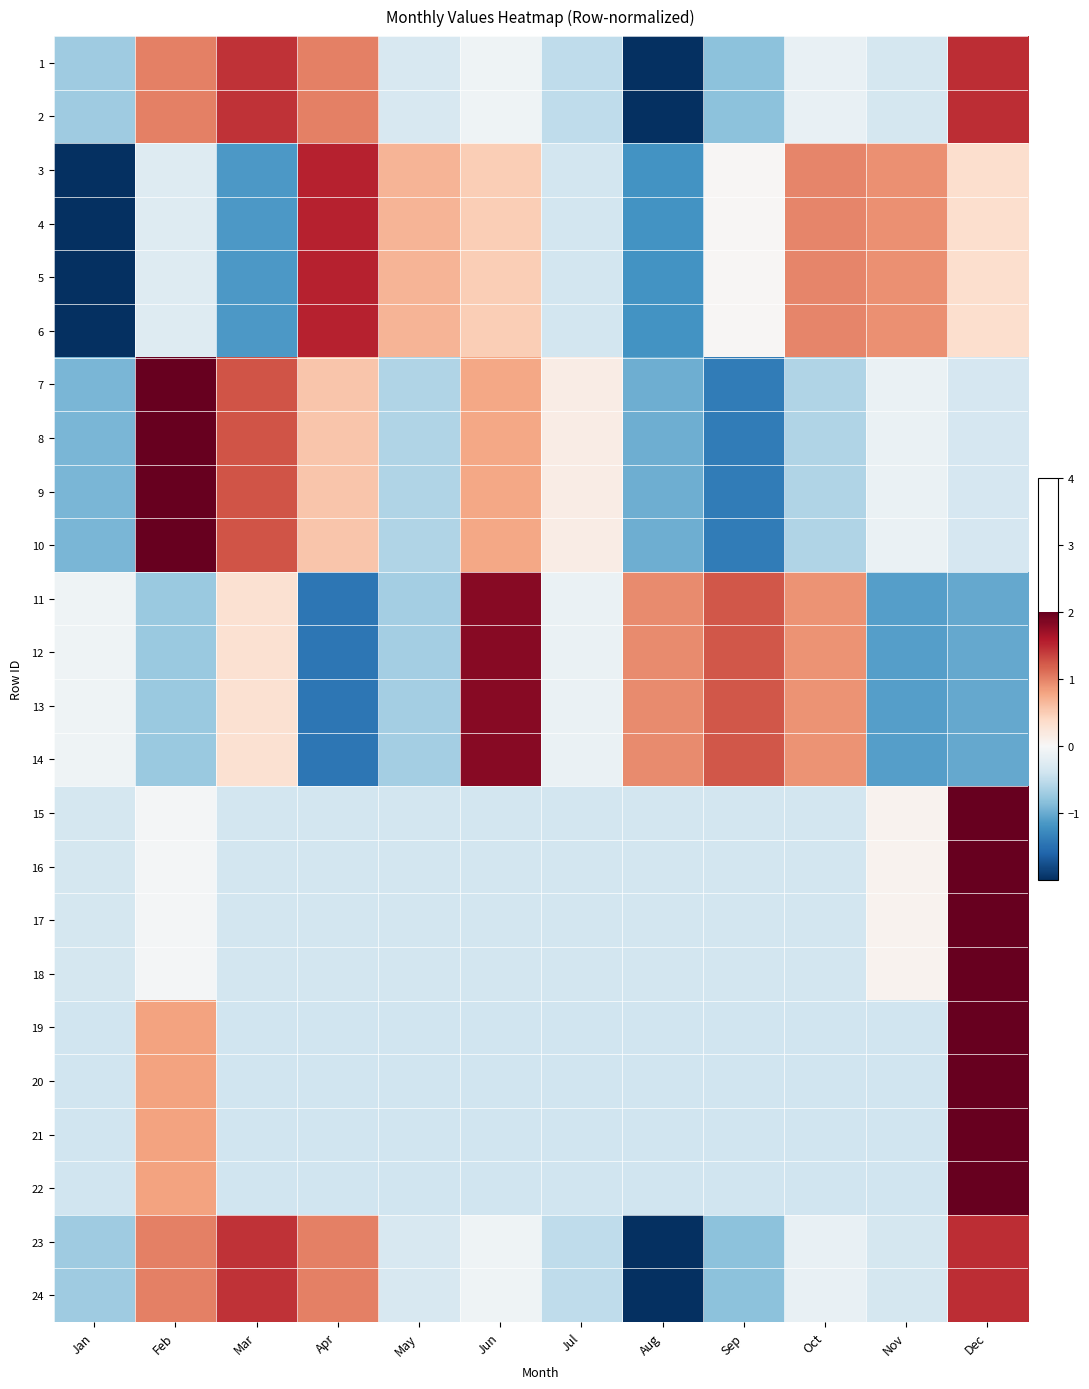

Reading left to right, what are all the values shown in this chart?

1: Jan=-0.7	Feb=1.0	Mar=1.4	Apr=1.0	May=-0.3	Jun=-0.1	Jul=-0.5	Aug=-2.0	Sep=-0.8	Oct=-0.2	Nov=-0.4	Dec=1.5
2: Jan=-0.7	Feb=1.0	Mar=1.4	Apr=1.0	May=-0.3	Jun=-0.1	Jul=-0.5	Aug=-2.0	Sep=-0.8	Oct=-0.2	Nov=-0.4	Dec=1.5
3: Jan=-2.0	Feb=-0.3	Mar=-1.1	Apr=1.5	May=0.7	Jun=0.5	Jul=-0.4	Aug=-1.2	Sep=0.0	Oct=1.0	Nov=0.9	Dec=0.3
4: Jan=-2.0	Feb=-0.3	Mar=-1.1	Apr=1.5	May=0.7	Jun=0.5	Jul=-0.4	Aug=-1.2	Sep=0.0	Oct=1.0	Nov=0.9	Dec=0.3
5: Jan=-2.0	Feb=-0.3	Mar=-1.1	Apr=1.5	May=0.7	Jun=0.5	Jul=-0.4	Aug=-1.2	Sep=0.0	Oct=1.0	Nov=0.9	Dec=0.3
6: Jan=-2.0	Feb=-0.3	Mar=-1.1	Apr=1.5	May=0.7	Jun=0.5	Jul=-0.4	Aug=-1.2	Sep=0.0	Oct=1.0	Nov=0.9	Dec=0.3
7: Jan=-0.9	Feb=2.2	Mar=1.3	Apr=0.6	May=-0.6	Jun=0.8	Jul=0.1	Aug=-1.0	Sep=-1.4	Oct=-0.6	Nov=-0.1	Dec=-0.3
8: Jan=-0.9	Feb=2.2	Mar=1.3	Apr=0.6	May=-0.6	Jun=0.8	Jul=0.1	Aug=-1.0	Sep=-1.4	Oct=-0.6	Nov=-0.1	Dec=-0.3
9: Jan=-0.9	Feb=2.2	Mar=1.3	Apr=0.6	May=-0.6	Jun=0.8	Jul=0.1	Aug=-1.0	Sep=-1.4	Oct=-0.6	Nov=-0.1	Dec=-0.3
10: Jan=-0.9	Feb=2.2	Mar=1.3	Apr=0.6	May=-0.6	Jun=0.8	Jul=0.1	Aug=-1.0	Sep=-1.4	Oct=-0.6	Nov=-0.1	Dec=-0.3
11: Jan=-0.1	Feb=-0.7	Mar=0.3	Apr=-1.4	May=-0.7	Jun=1.8	Jul=-0.1	Aug=1.0	Sep=1.2	Oct=0.9	Nov=-1.1	Dec=-1.0
12: Jan=-0.1	Feb=-0.7	Mar=0.3	Apr=-1.4	May=-0.7	Jun=1.8	Jul=-0.1	Aug=1.0	Sep=1.2	Oct=0.9	Nov=-1.1	Dec=-1.0
13: Jan=-0.1	Feb=-0.7	Mar=0.3	Apr=-1.4	May=-0.7	Jun=1.8	Jul=-0.1	Aug=1.0	Sep=1.2	Oct=0.9	Nov=-1.1	Dec=-1.0
14: Jan=-0.1	Feb=-0.7	Mar=0.3	Apr=-1.4	May=-0.7	Jun=1.8	Jul=-0.1	Aug=1.0	Sep=1.2	Oct=0.9	Nov=-1.1	Dec=-1.0
15: Jan=-0.4	Feb=-0.0	Mar=-0.4	Apr=-0.4	May=-0.4	Jun=-0.4	Jul=-0.4	Aug=-0.4	Sep=-0.4	Oct=-0.4	Nov=0.1	Dec=3.3
16: Jan=-0.4	Feb=-0.0	Mar=-0.4	Apr=-0.4	May=-0.4	Jun=-0.4	Jul=-0.4	Aug=-0.4	Sep=-0.4	Oct=-0.4	Nov=0.1	Dec=3.3
17: Jan=-0.4	Feb=-0.0	Mar=-0.4	Apr=-0.4	May=-0.4	Jun=-0.4	Jul=-0.4	Aug=-0.4	Sep=-0.4	Oct=-0.4	Nov=0.1	Dec=3.3
18: Jan=-0.4	Feb=-0.0	Mar=-0.4	Apr=-0.4	May=-0.4	Jun=-0.4	Jul=-0.4	Aug=-0.4	Sep=-0.4	Oct=-0.4	Nov=0.1	Dec=3.3
19: Jan=-0.4	Feb=0.8	Mar=-0.4	Apr=-0.4	May=-0.4	Jun=-0.4	Jul=-0.4	Aug=-0.4	Sep=-0.4	Oct=-0.4	Nov=-0.4	Dec=3.1
20: Jan=-0.4	Feb=0.8	Mar=-0.4	Apr=-0.4	May=-0.4	Jun=-0.4	Jul=-0.4	Aug=-0.4	Sep=-0.4	Oct=-0.4	Nov=-0.4	Dec=3.1
21: Jan=-0.4	Feb=0.8	Mar=-0.4	Apr=-0.4	May=-0.4	Jun=-0.4	Jul=-0.4	Aug=-0.4	Sep=-0.4	Oct=-0.4	Nov=-0.4	Dec=3.1
22: Jan=-0.4	Feb=0.8	Mar=-0.4	Apr=-0.4	May=-0.4	Jun=-0.4	Jul=-0.4	Aug=-0.4	Sep=-0.4	Oct=-0.4	Nov=-0.4	Dec=3.1
23: Jan=-0.7	Feb=1.0	Mar=1.4	Apr=1.0	May=-0.3	Jun=-0.1	Jul=-0.5	Aug=-2.0	Sep=-0.8	Oct=-0.2	Nov=-0.4	Dec=1.5
24: Jan=-0.7	Feb=1.0	Mar=1.4	Apr=1.0	May=-0.3	Jun=-0.1	Jul=-0.5	Aug=-2.0	Sep=-0.8	Oct=-0.2	Nov=-0.4	Dec=1.5